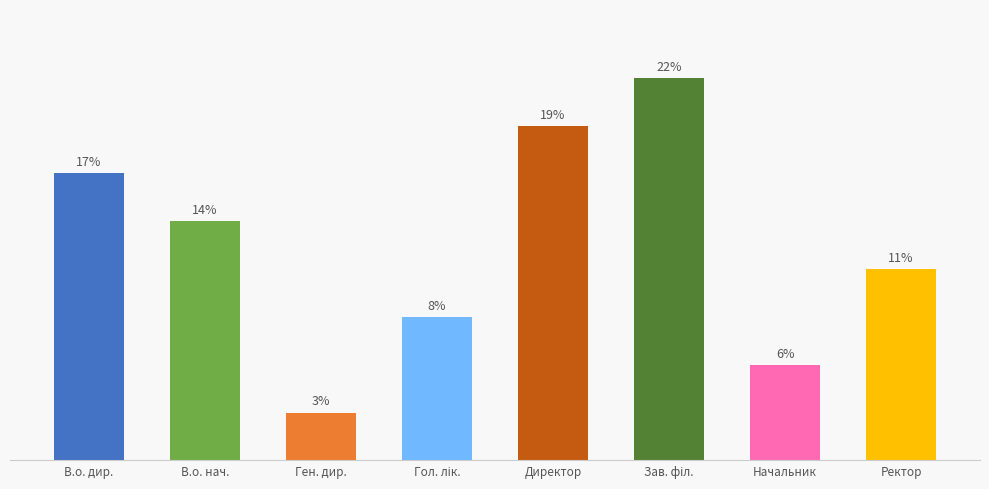

Rank the categories by value from highest to lowest.

Зав. філ., Директор, В.о. дир., В.о. нач., Ректор, Гол. лік., Начальник, Ген. дир.